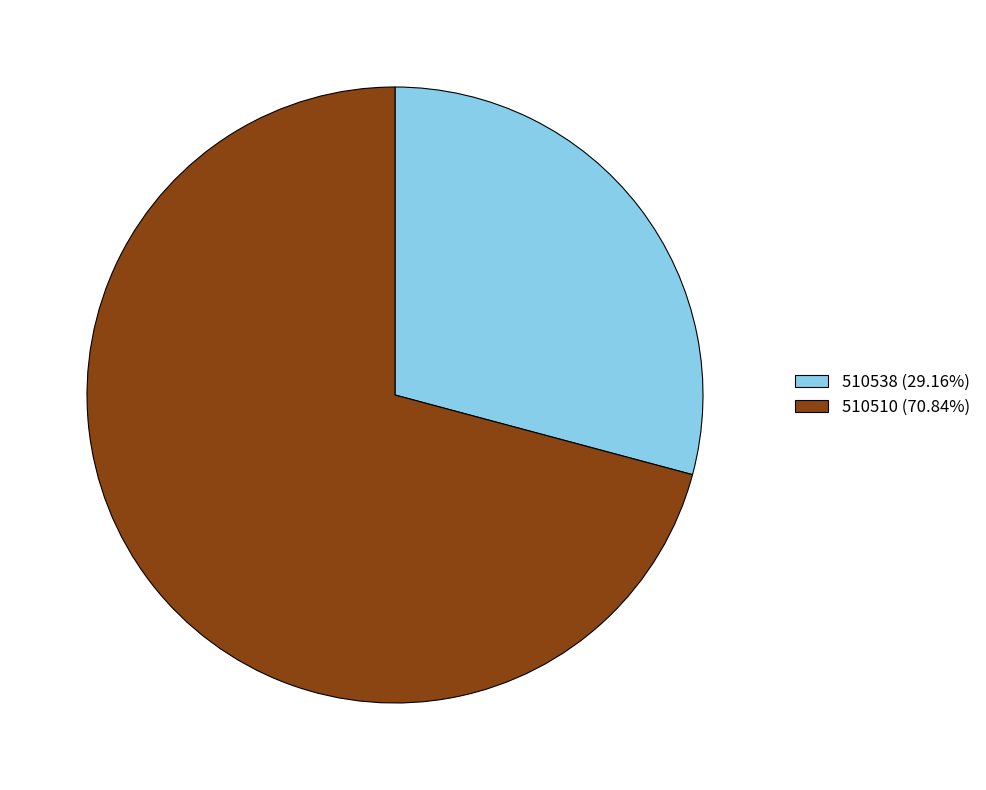

Rank the categories by value from highest to lowest.

510510, 510538